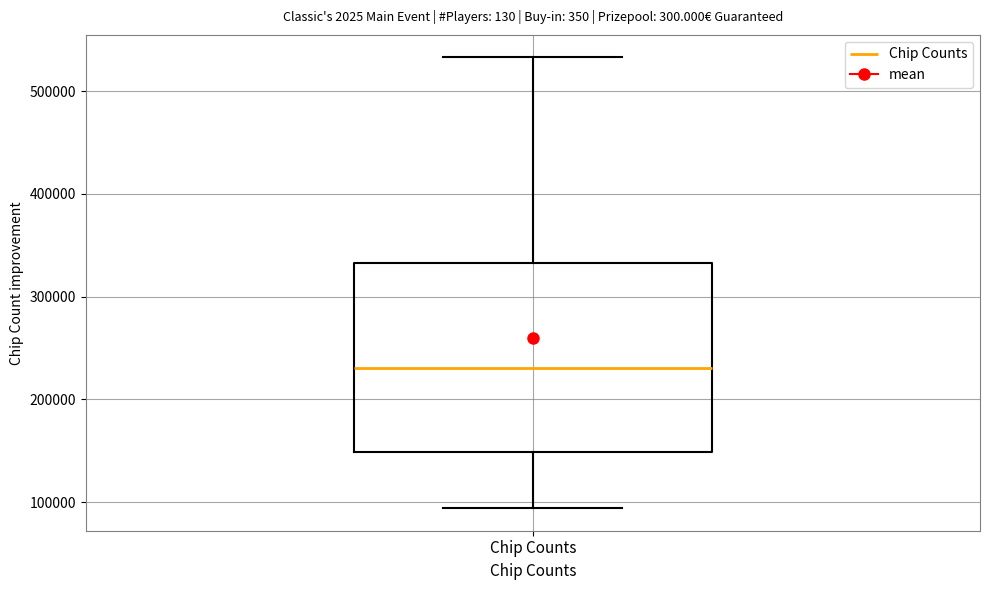

Transcribe this box plot: give where the median line is, the range the box spans, and where the two whiskers end, as read against the y-axis. The values are not printed on the chart, so give them approximately, as read against the axis.

median 230000, box 150000 to 330000, whiskers 90000 to 530000